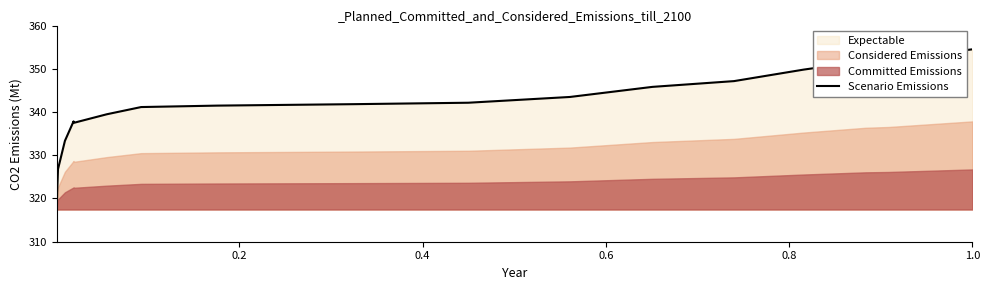

How many interior local peaks (higher than both neighbors) does the data have?

1